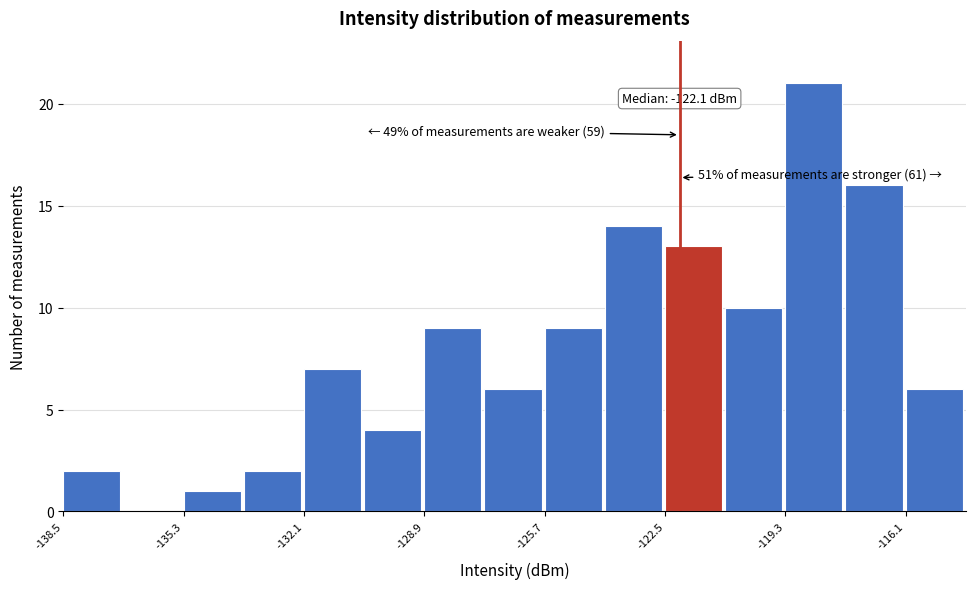

Read against the x-axis, roughly where is the centre of the tallest bar?

-118.5